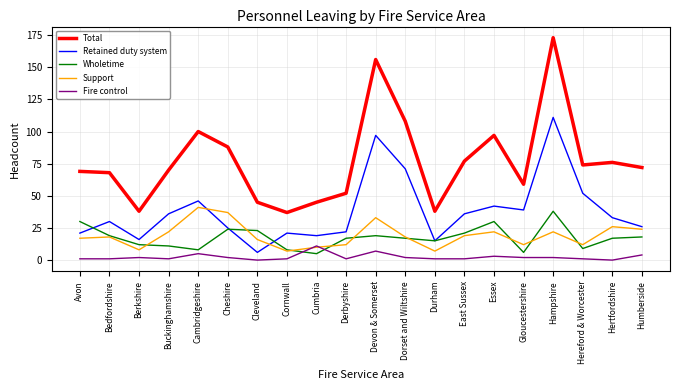

Which series has the largest range (max minus min)?

Total